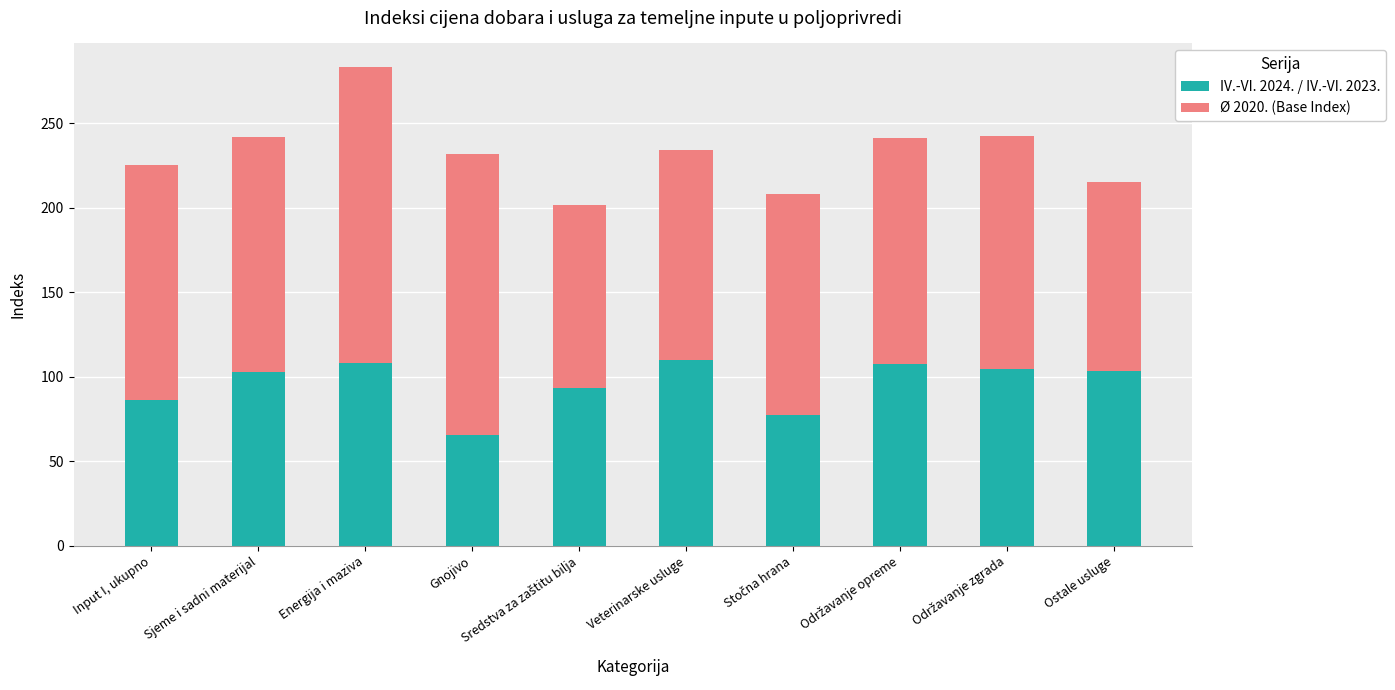

What is the approximate value of IV.-VI. 2024. / IV.-VI. 2023. at Veterinarske usluge?

110.1